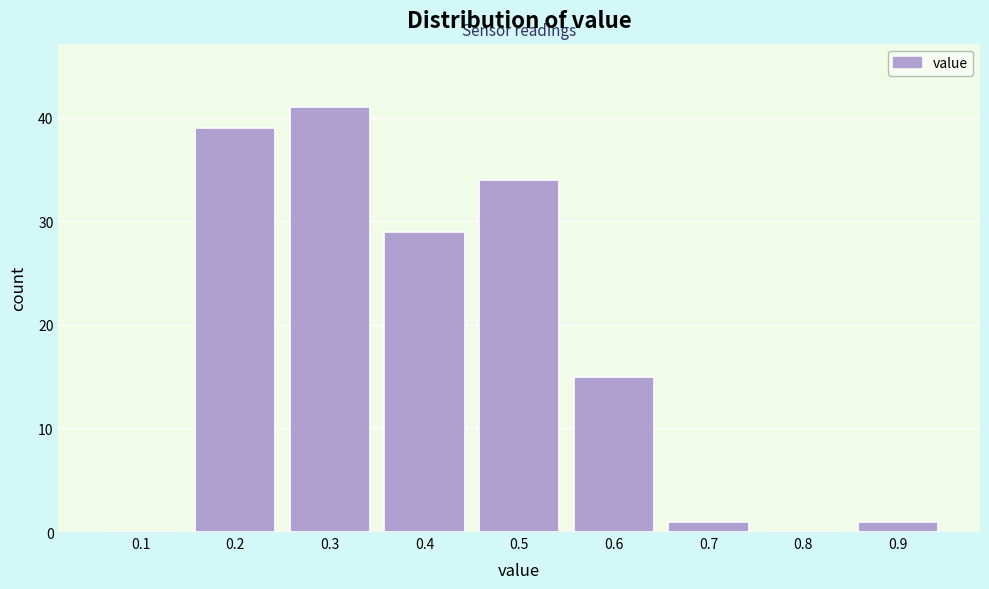

Reading left to right, transcribe all the data shown in this chart.

0.1=0	0.2=39	0.3=41	0.4=29	0.5=34	0.6=15	0.7=1	0.8=0	0.9=1